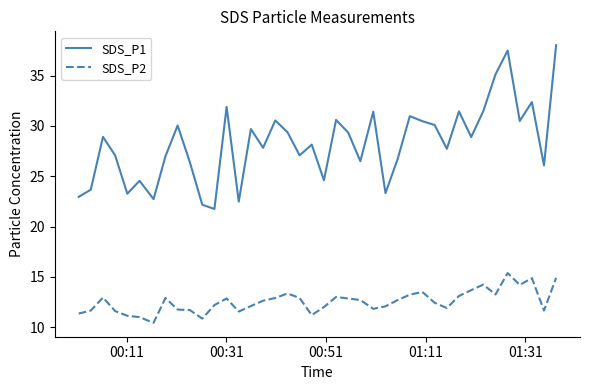

Rank the series by their maximum value, from lowest to highest.

SDS_P2, SDS_P1